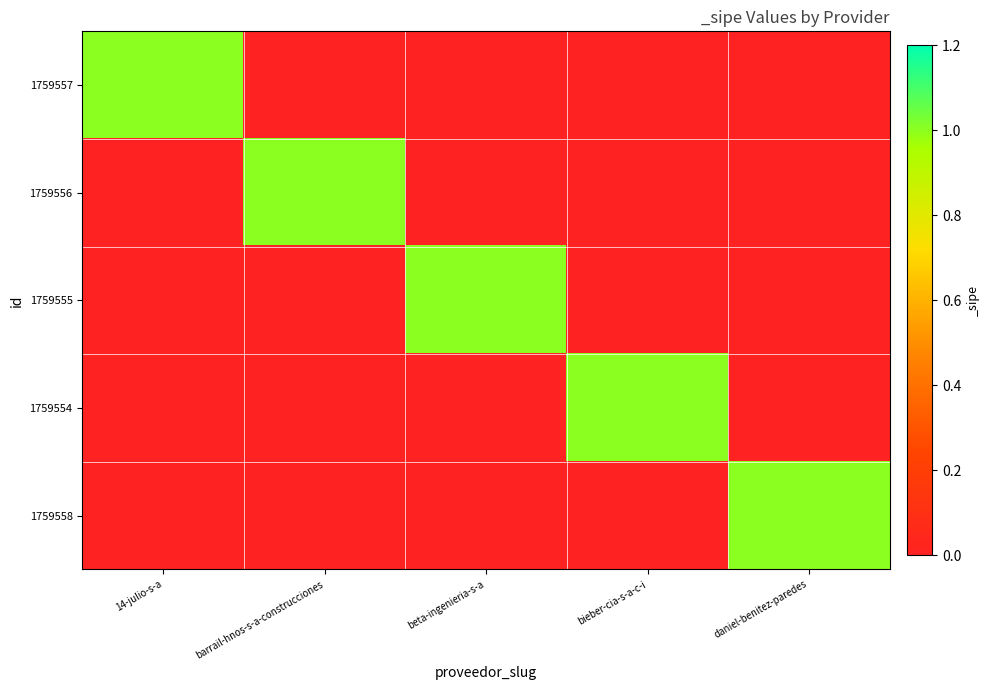

At which category is the sum across all series the highest?

14-julio-s-a